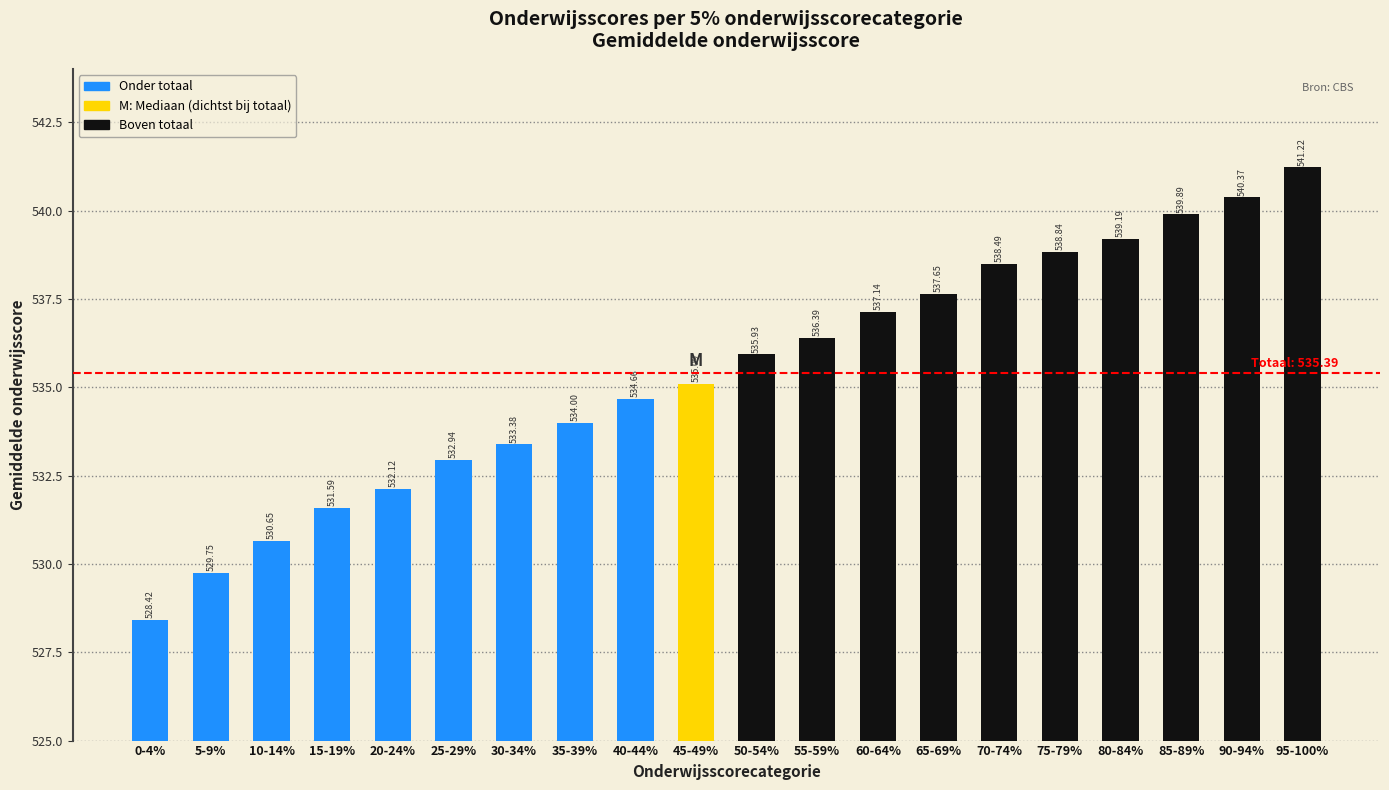

Rank the categories by value from lowest to highest.

0-4%, 5-9%, 10-14%, 15-19%, 20-24%, 25-29%, 30-34%, 35-39%, 40-44%, 45-49%, 50-54%, 55-59%, 60-64%, 65-69%, 70-74%, 75-79%, 80-84%, 85-89%, 90-94%, 95-100%